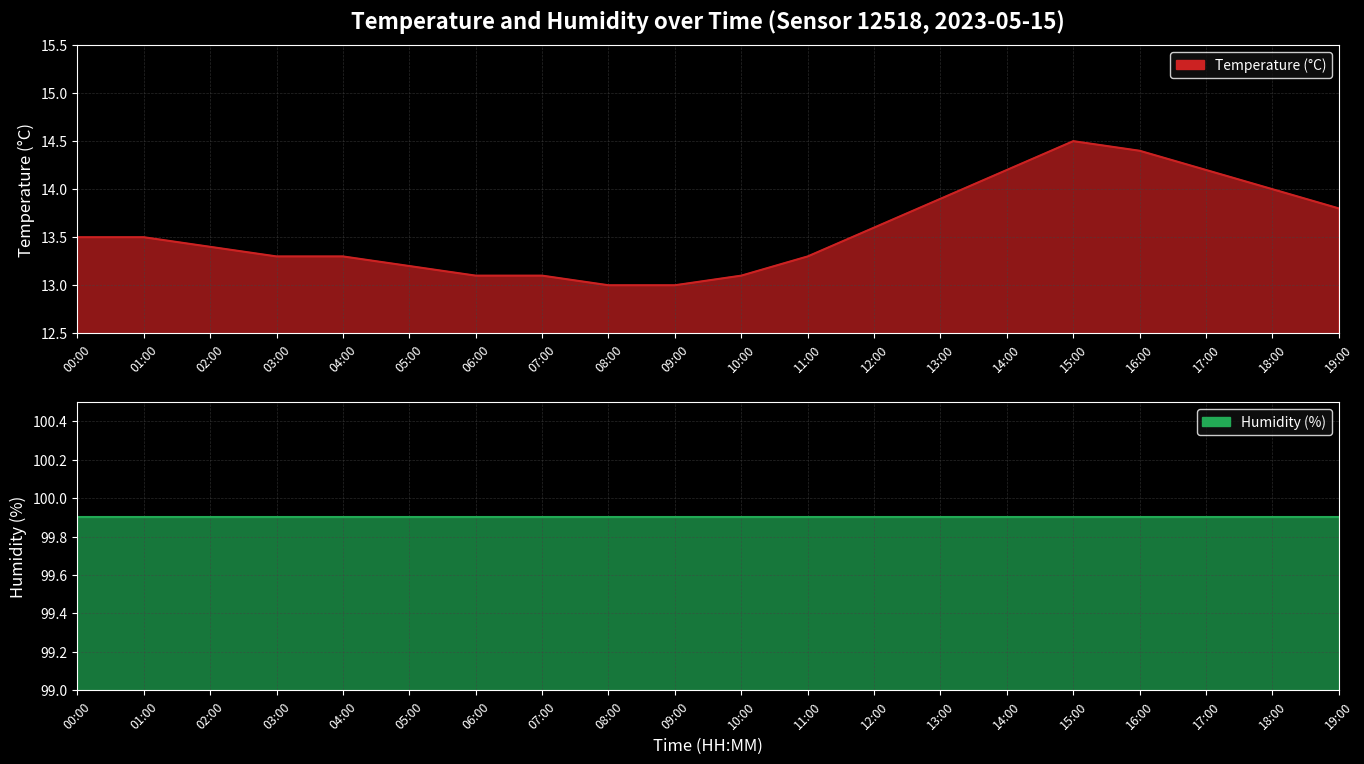

At which category does the data reach its first local peak?

15:00